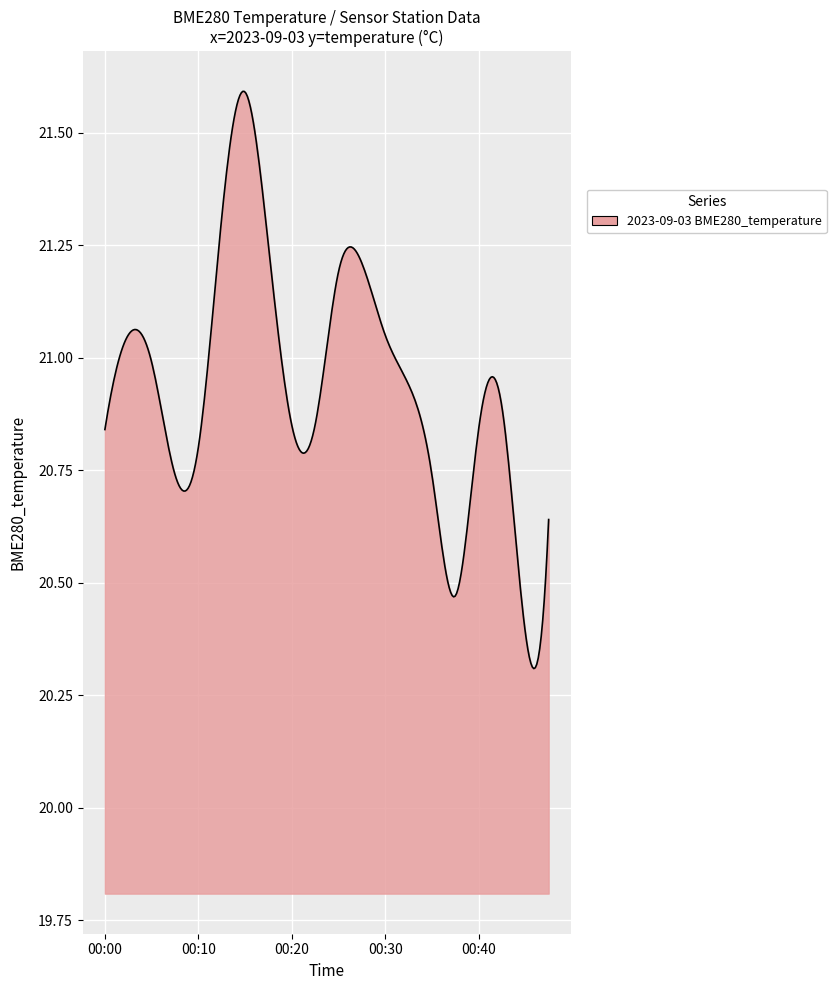

What is the difference between the maximum and minimum values?

1.3